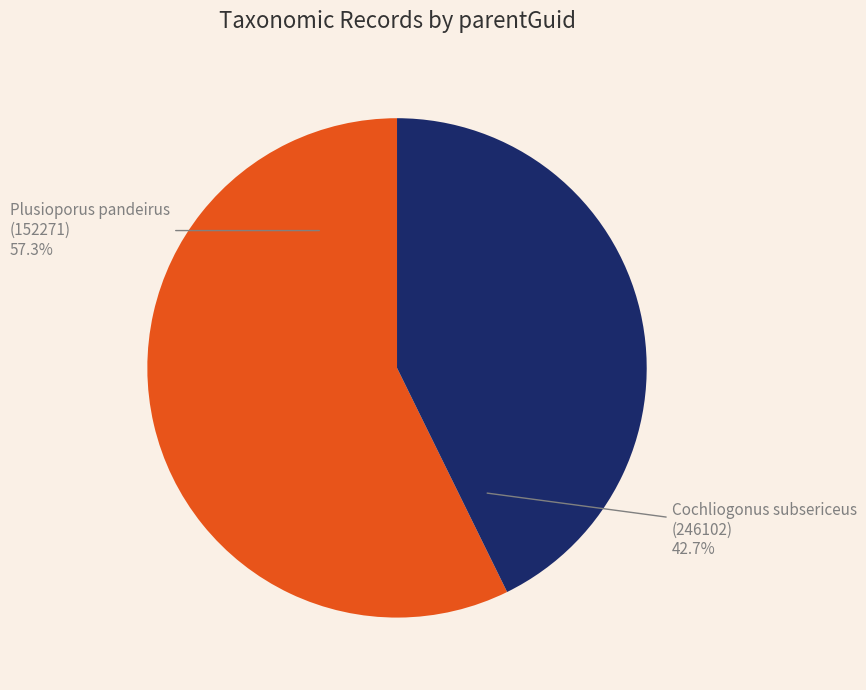

How many slices are in this pie chart?

2